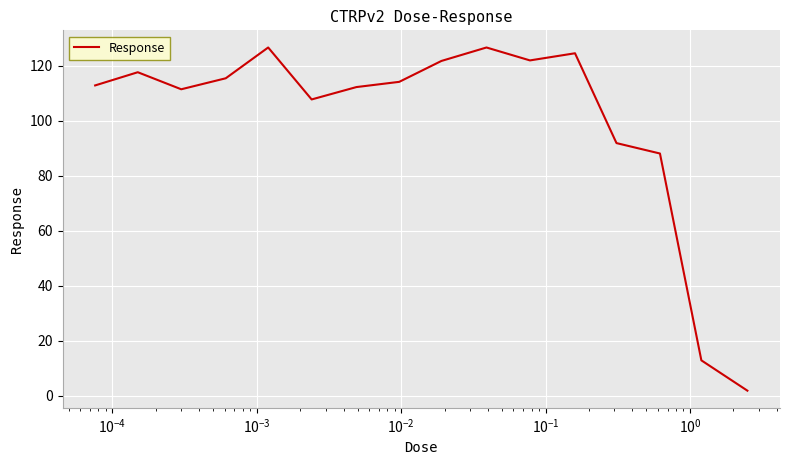

What is the maximum value shown in the chart?

126.7